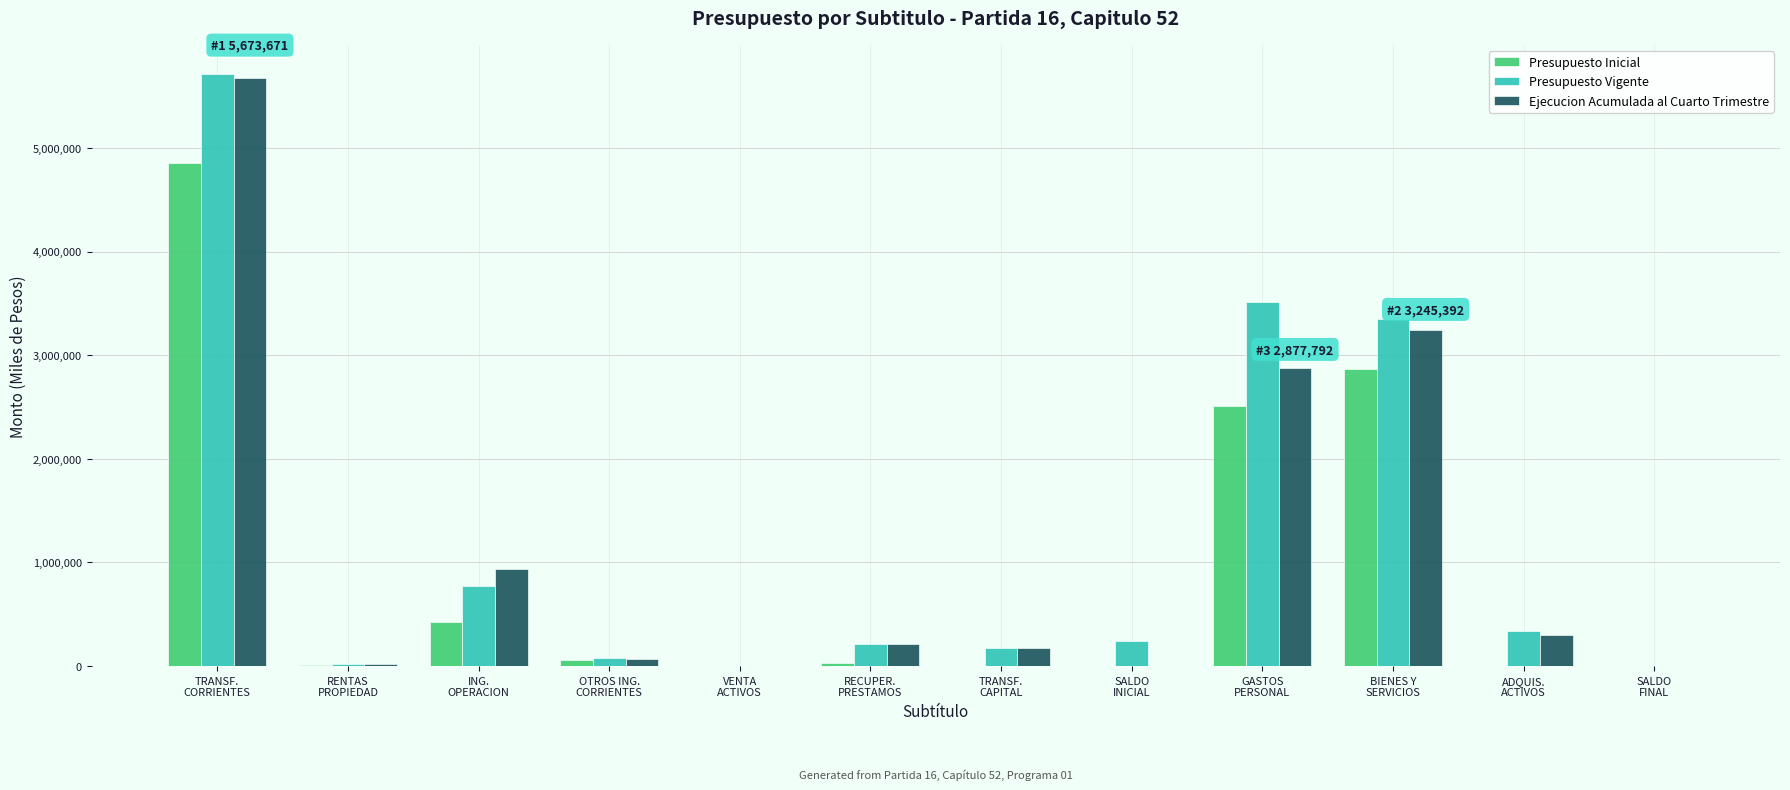

What is the sum of all Ejecucion Acumulada al Cuarto Trimestre values?

13505628